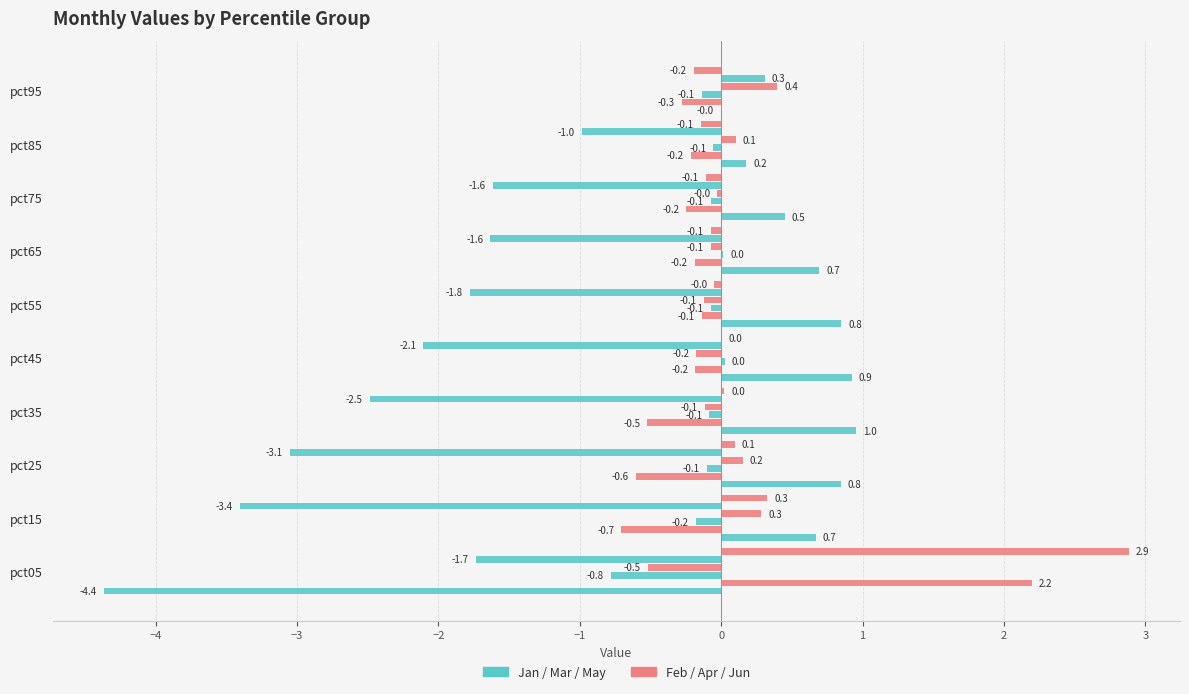

Count the number of categories in the chart.

10